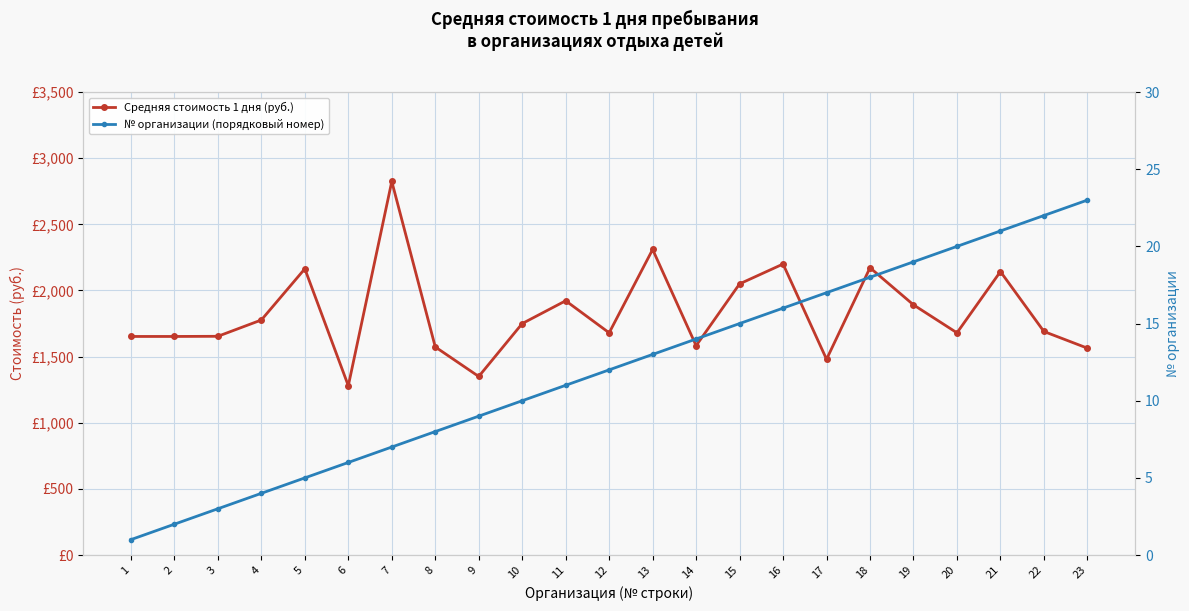

Is this an area chart (filled region under the line)?

No